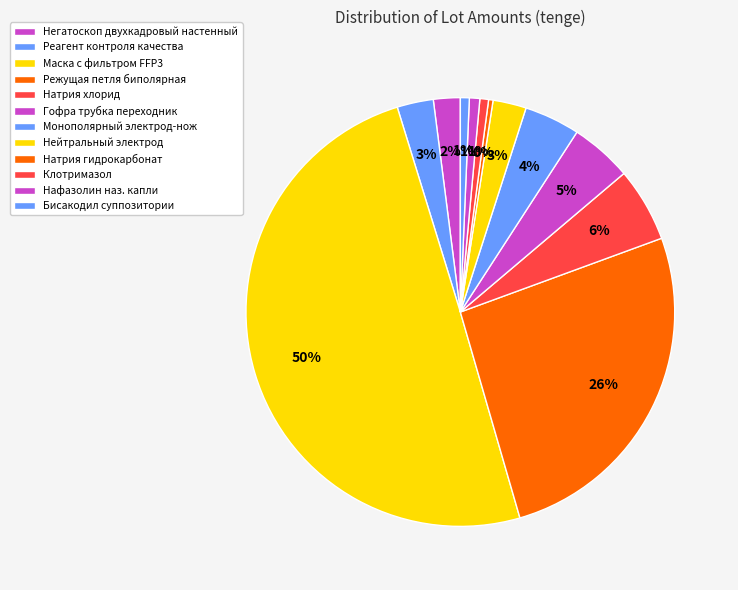

The Бисакодил суппозитории slice represents 1% of the pie. True or false?

True